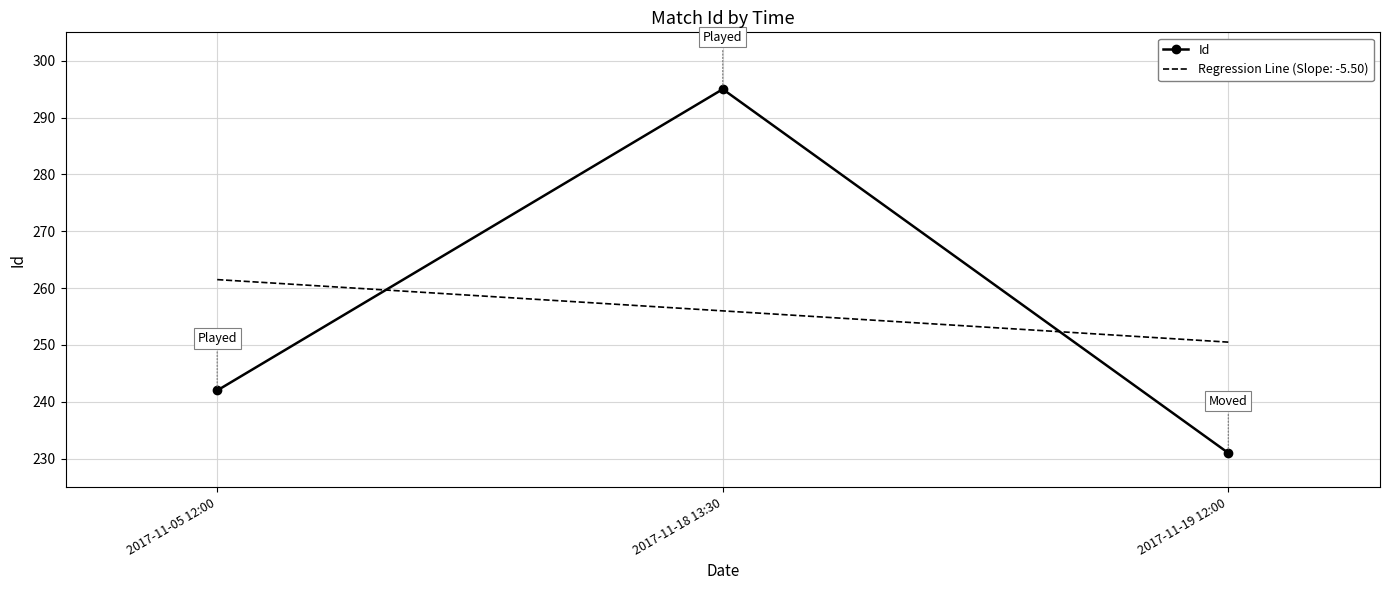

At which label is Id closest to 263?

2017-11-05 12:00